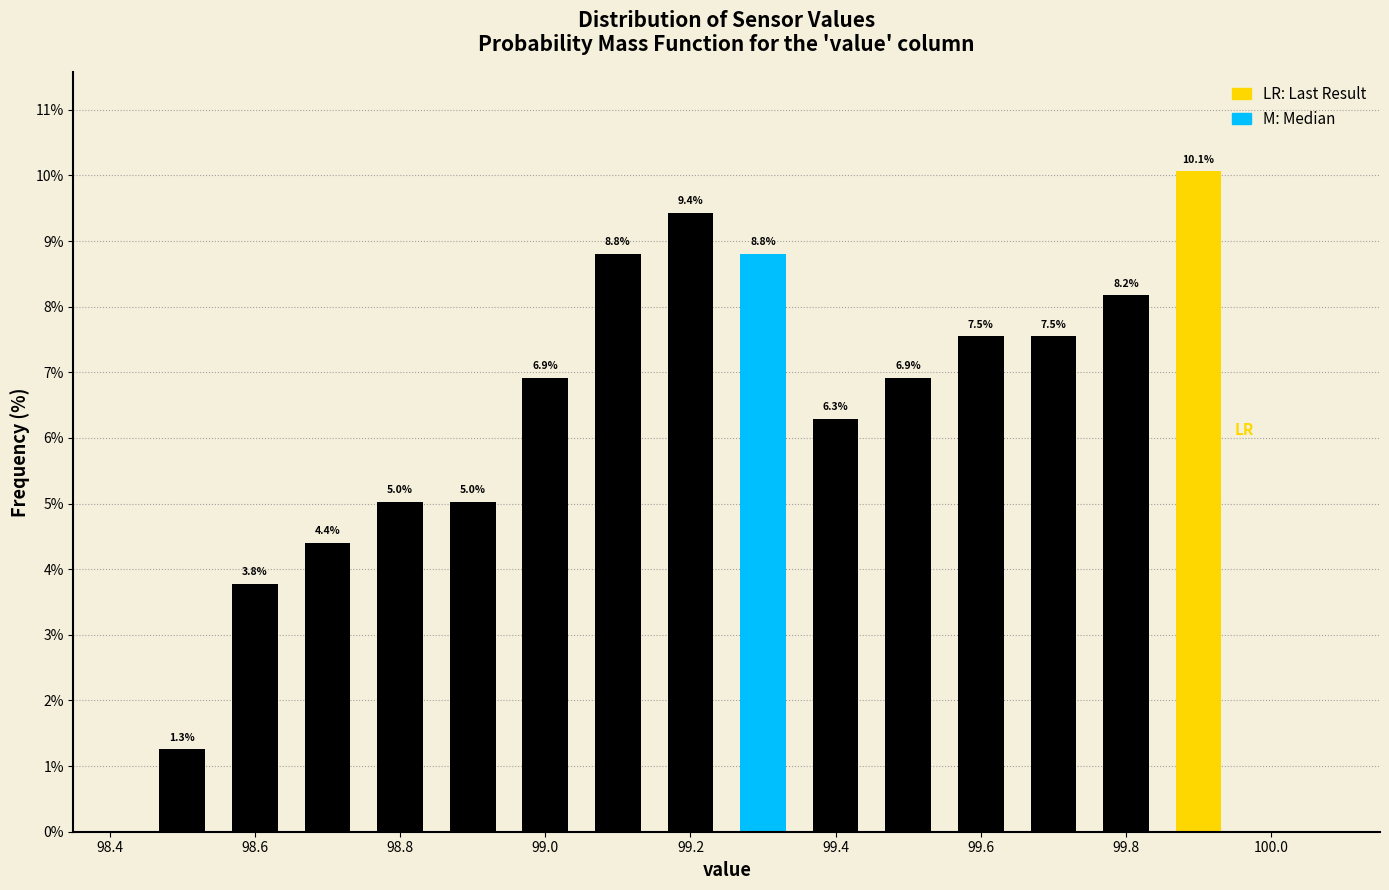

Over which range of the x-axis is the bar tallest?

99.85 to 99.95